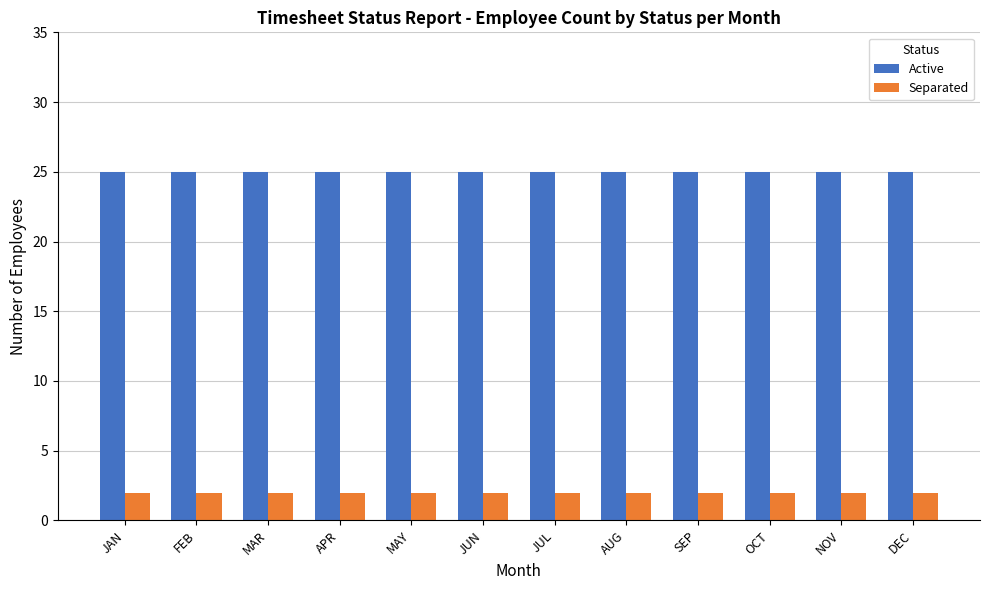

How many groups of bars are there?

12